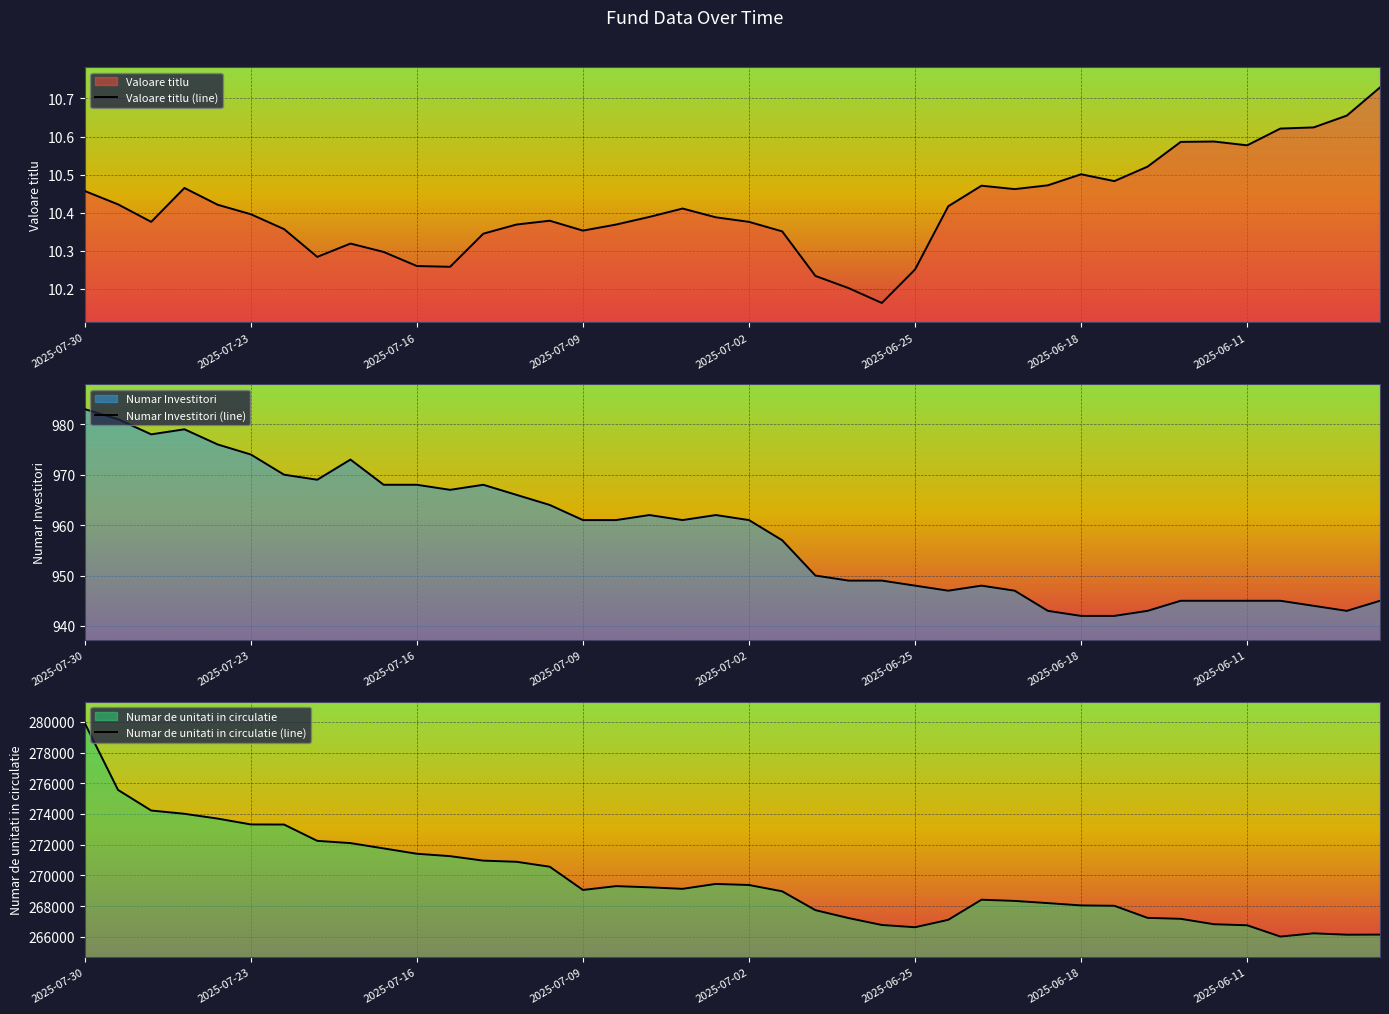

What is the maximum value for Numar Investitori (line)?

983